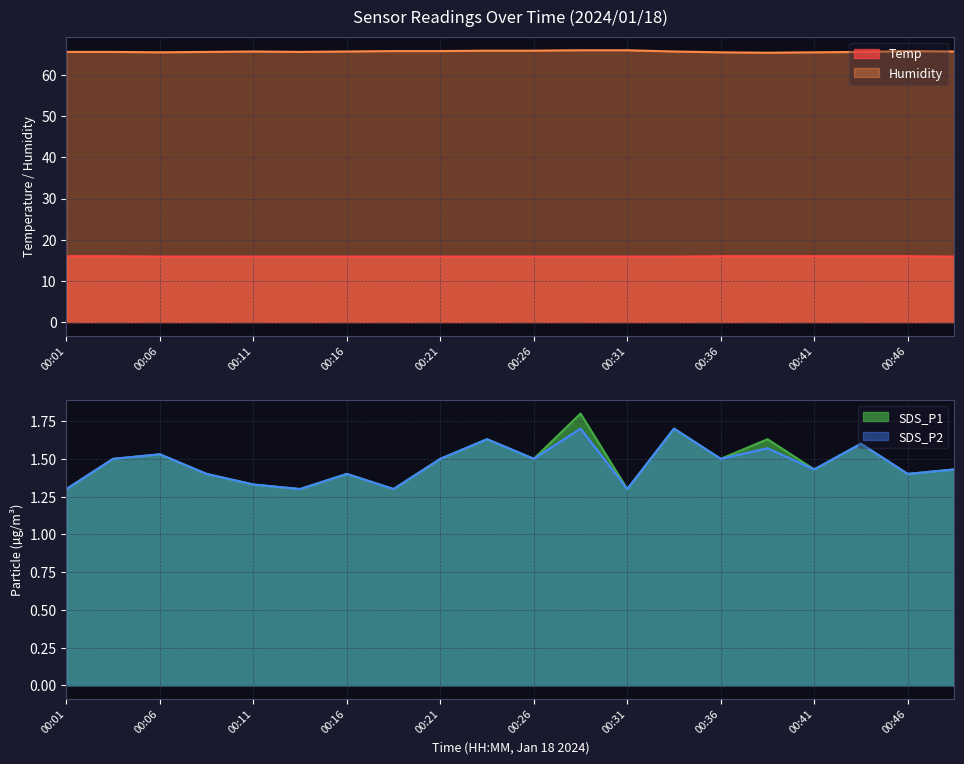

Which series changed the most between 00:11 and 00:48?

SDS_P1